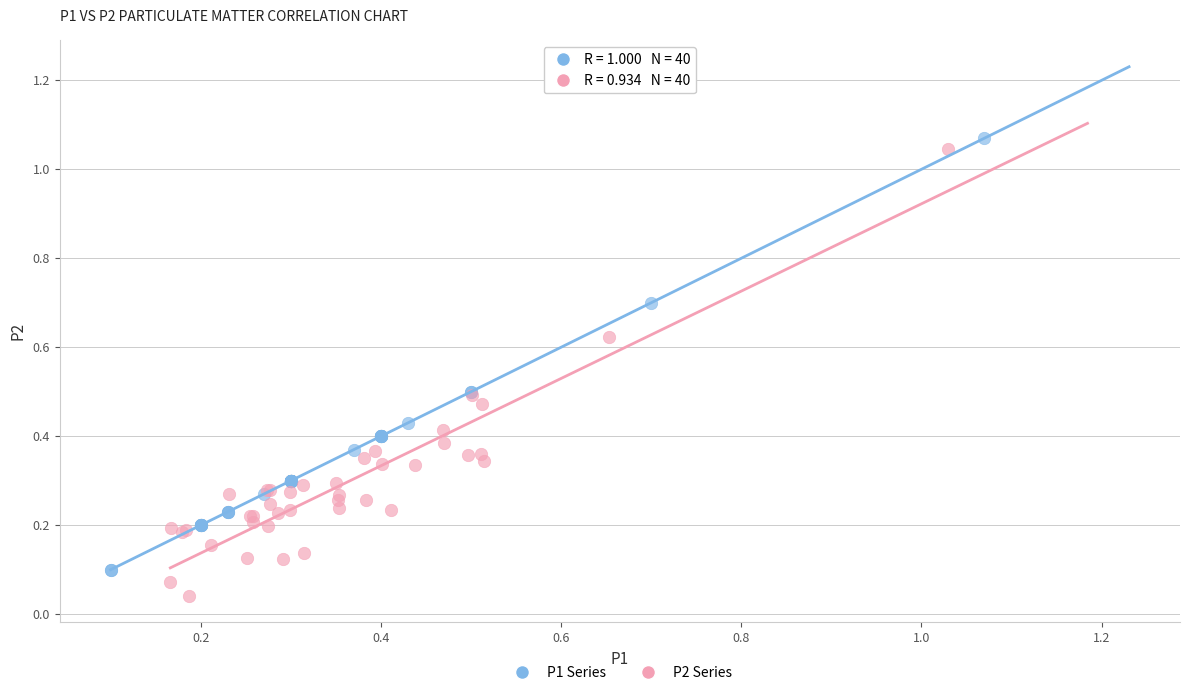

Which series has the widest spread of Y values?

P2 Series